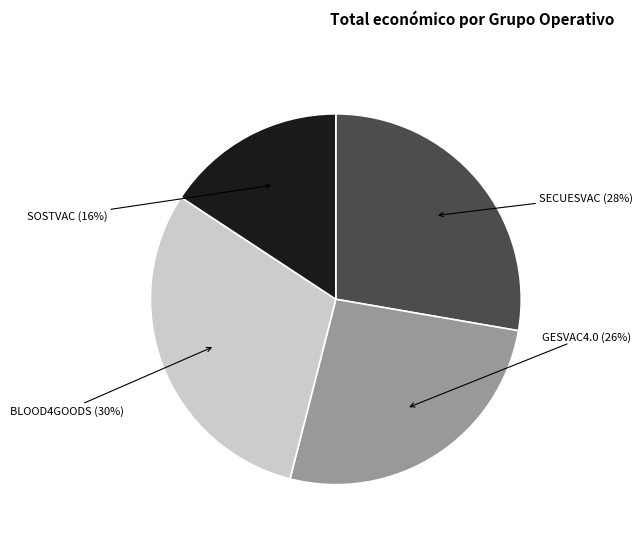

Between SOSTVAC and GESVAC4.0, which is larger?

GESVAC4.0